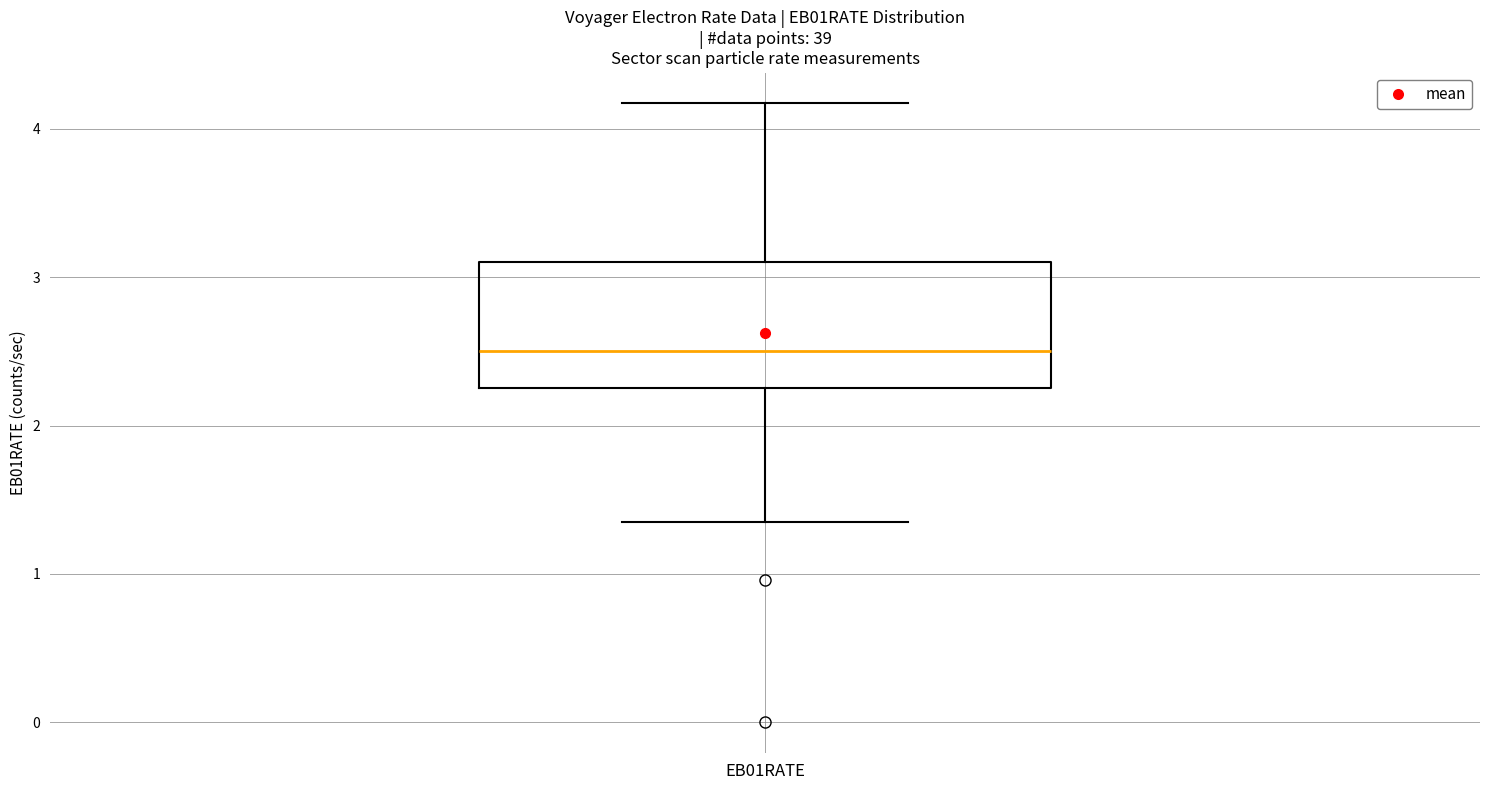

Transcribe this box plot: give where the median line is, the range the box spans, and where the two whiskers end, as read against the y-axis. The values are not printed on the chart, so give them approximately, as read against the axis.

median 2.5, box 2.3 to 3.1, whiskers 1.4 to 4.2